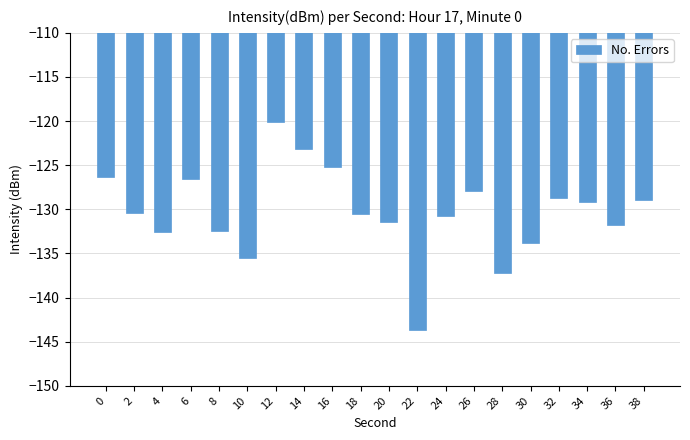

The chart shows a value of -126.3 at 0. True or false?

True